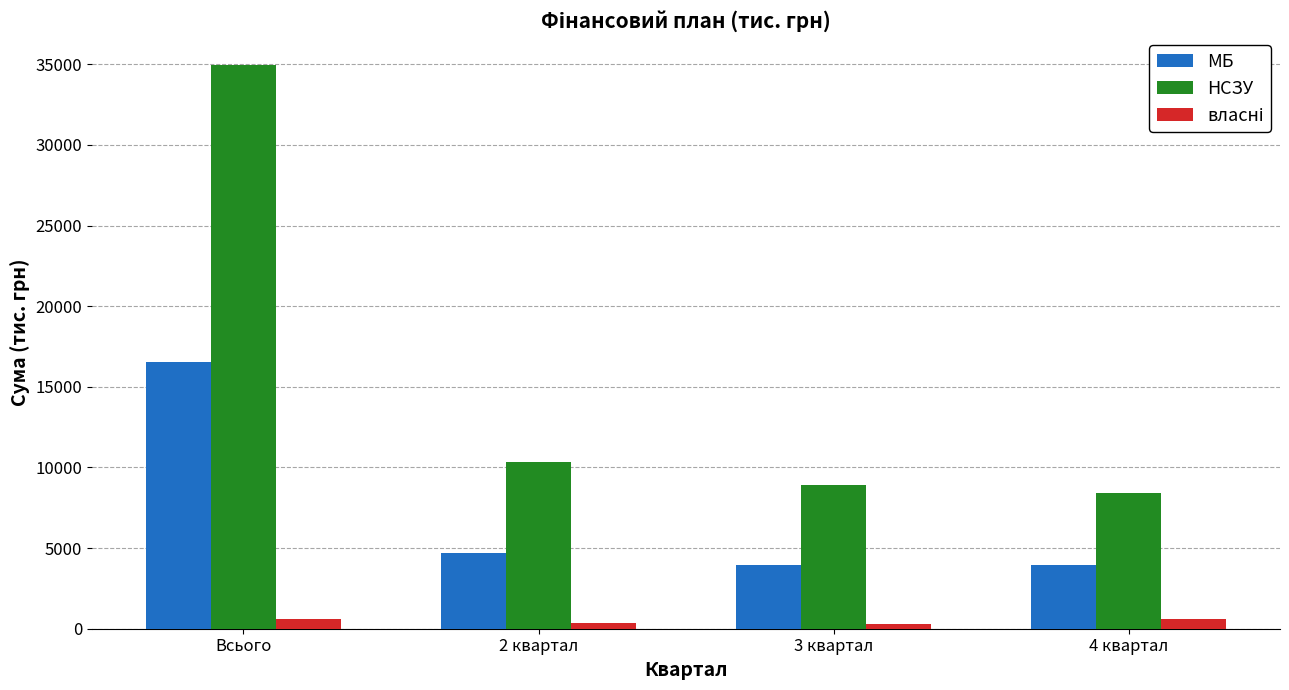

What is the difference between the maximum and minimum values in the НСЗУ series?

26560.6